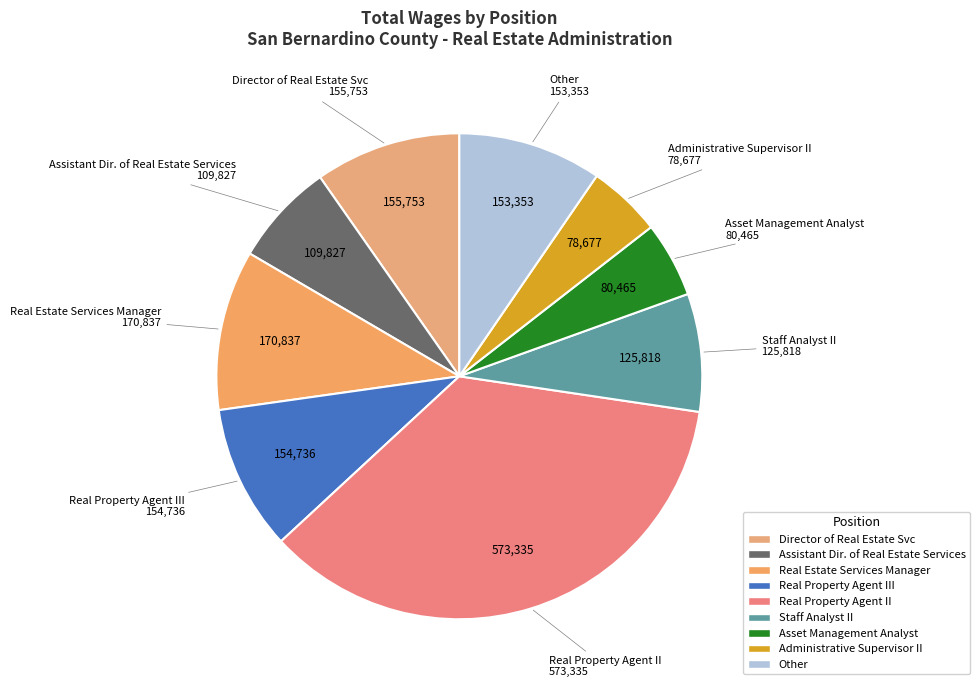

How many segments does this pie chart have?

9